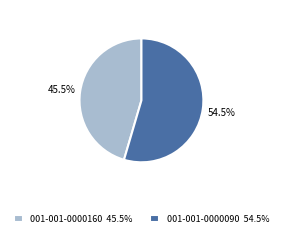

Does any single category account for the majority?

Yes